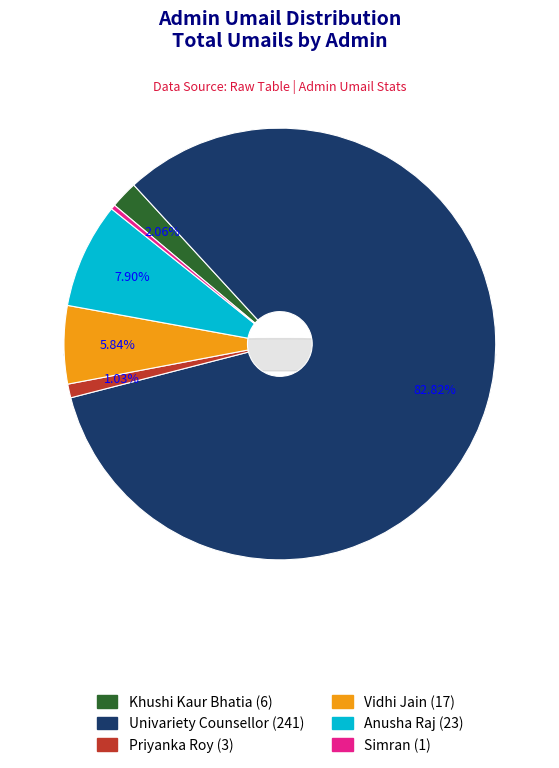

The Simran (1) slice represents 1% of the pie. True or false?

False